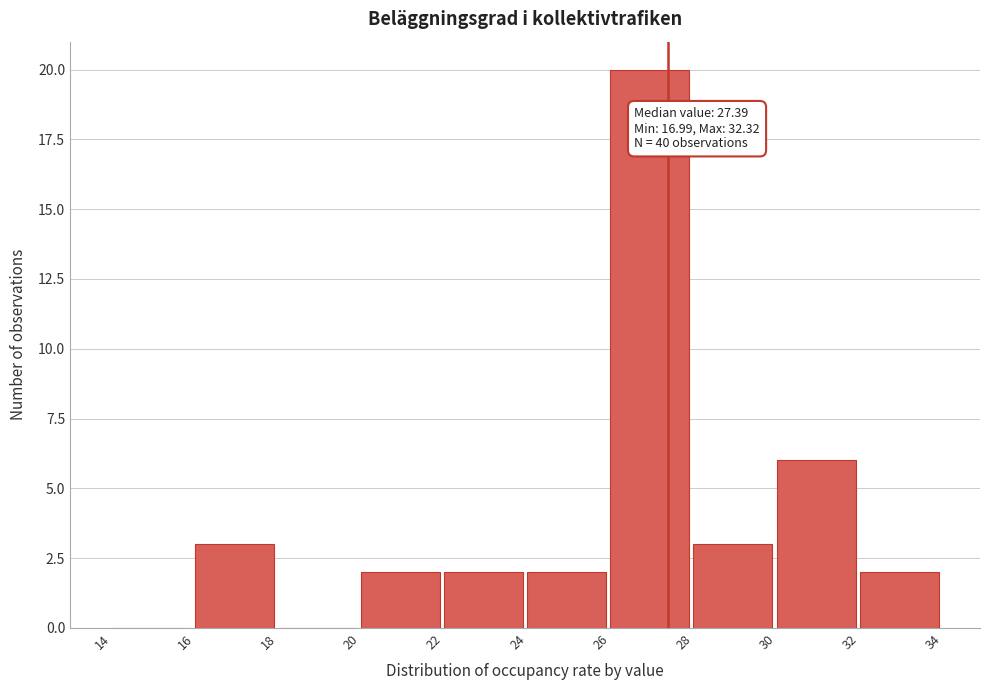

Over which range of the x-axis is the bar tallest?

26 to 28